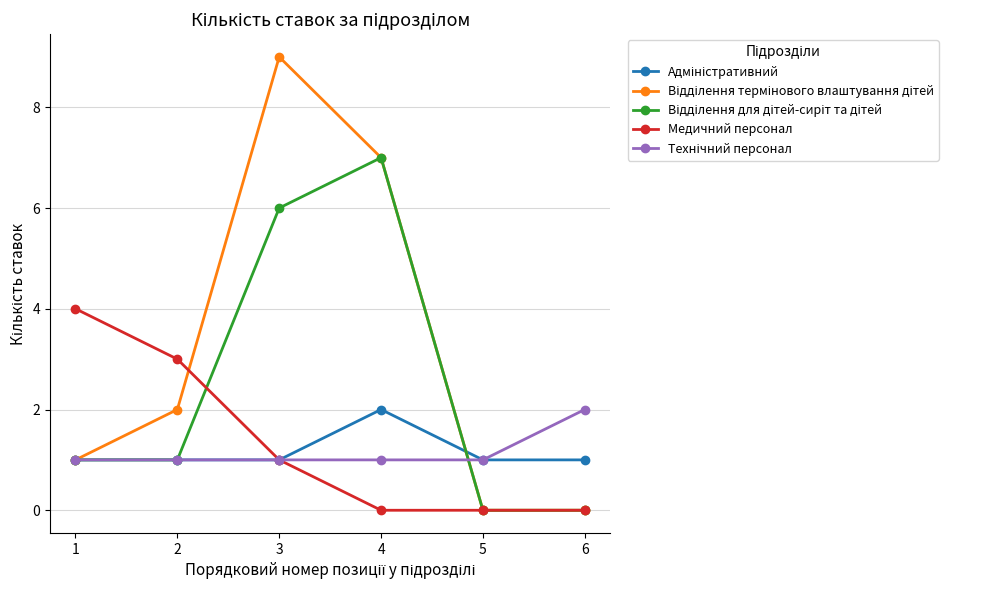

Which series changed the most between 1 and 6?

Медичний персонал